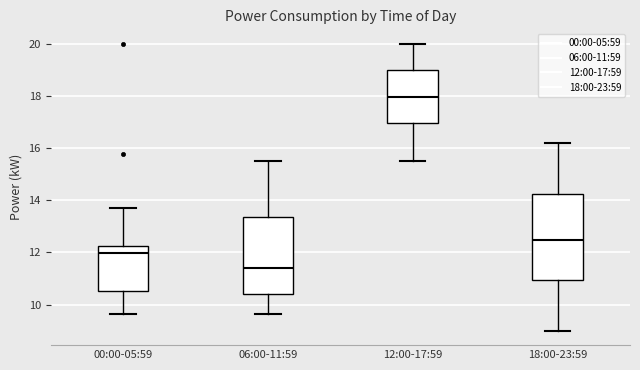

Reading left to right, read every box against the y-axis: the position of its median line, the range the box covers, and the ends of its whiskers. The values are not printed on the chart, so give them approximately, as read against the axis.

00:00-05:59: median 12.0, box 10.6 to 12.2, whiskers 9.6 to 13.8
06:00-11:59: median 11.4, box 10.4 to 13.4, whiskers 9.6 to 15.6
12:00-17:59: median 18.0, box 17.0 to 19.0, whiskers 15.6 to 20.0
18:00-23:59: median 12.4, box 11.0 to 14.2, whiskers 9.0 to 16.2